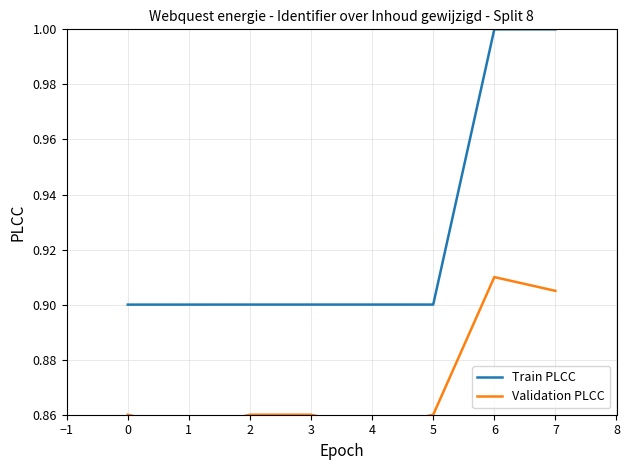

How many lines are shown in the chart?

2